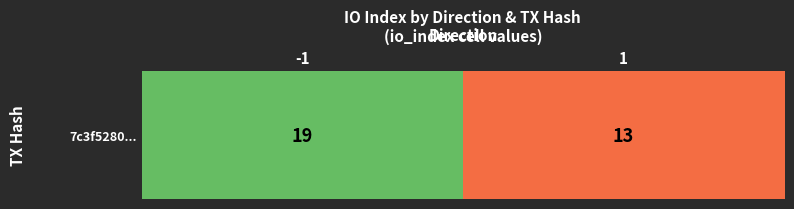

What is the sum of the values at -1 and 1?

32